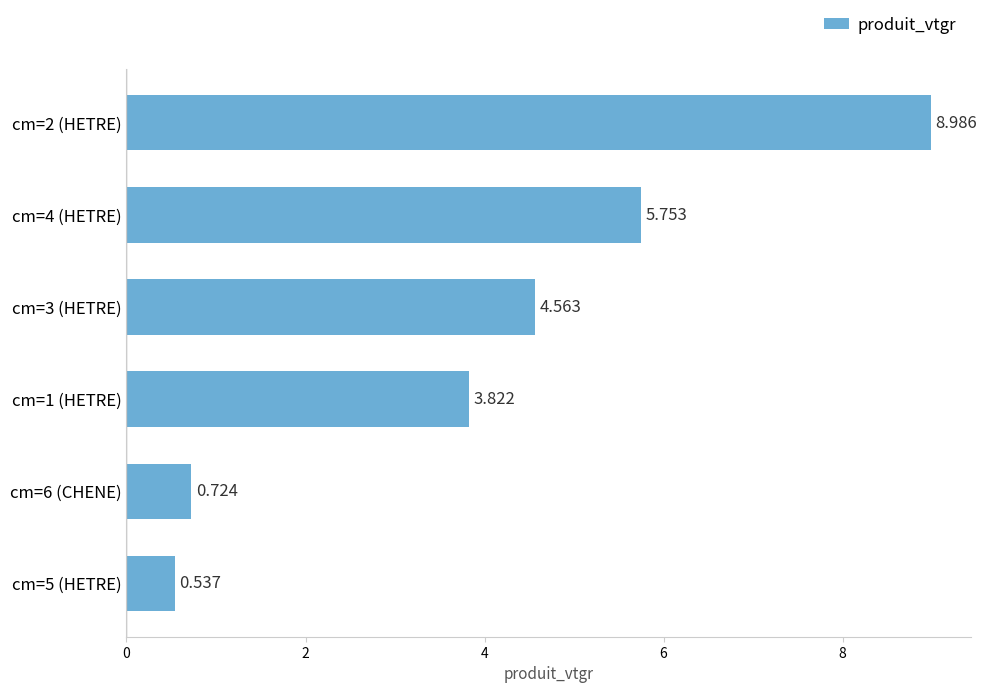

What is the difference between the second highest and second lowest values?

5.0